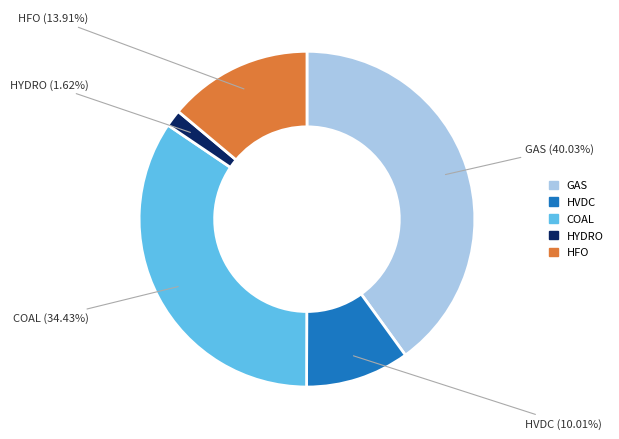

Rank the categories by value from highest to lowest.

GAS, COAL, HFO, HVDC, HYDRO